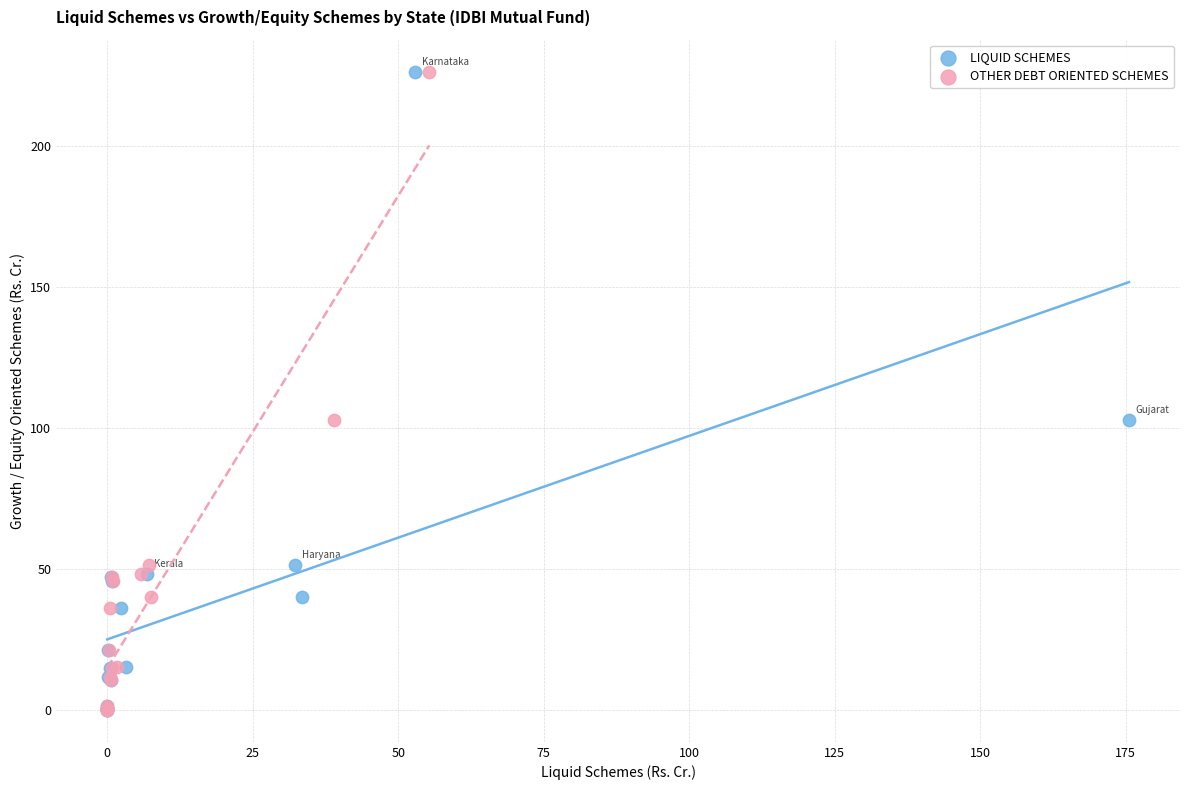

What are all the series names shown in the legend?

LIQUID SCHEMES, OTHER DEBT ORIENTED SCHEMES